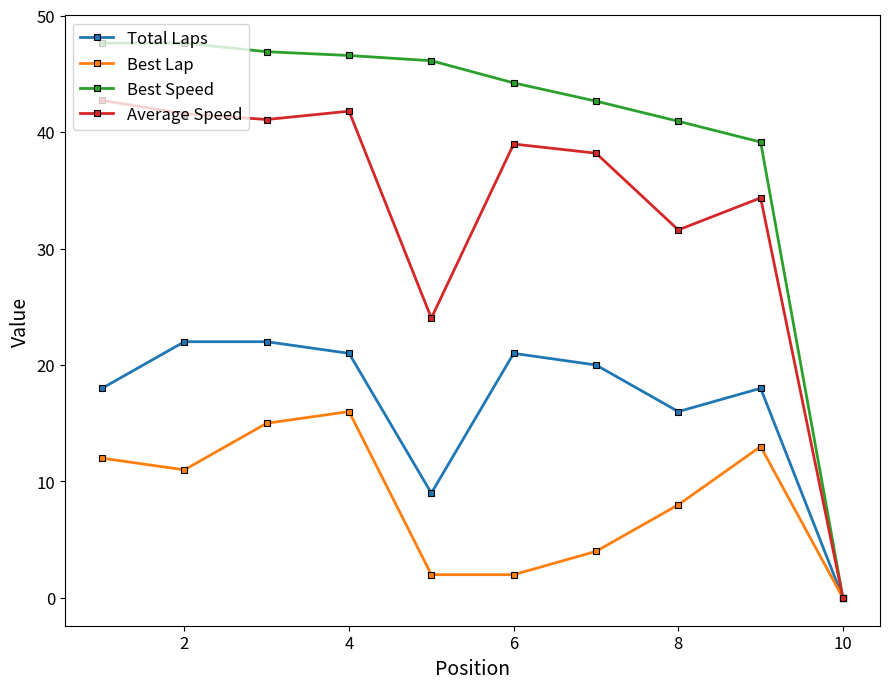

At how many categories does at least one series exceed 19?

9